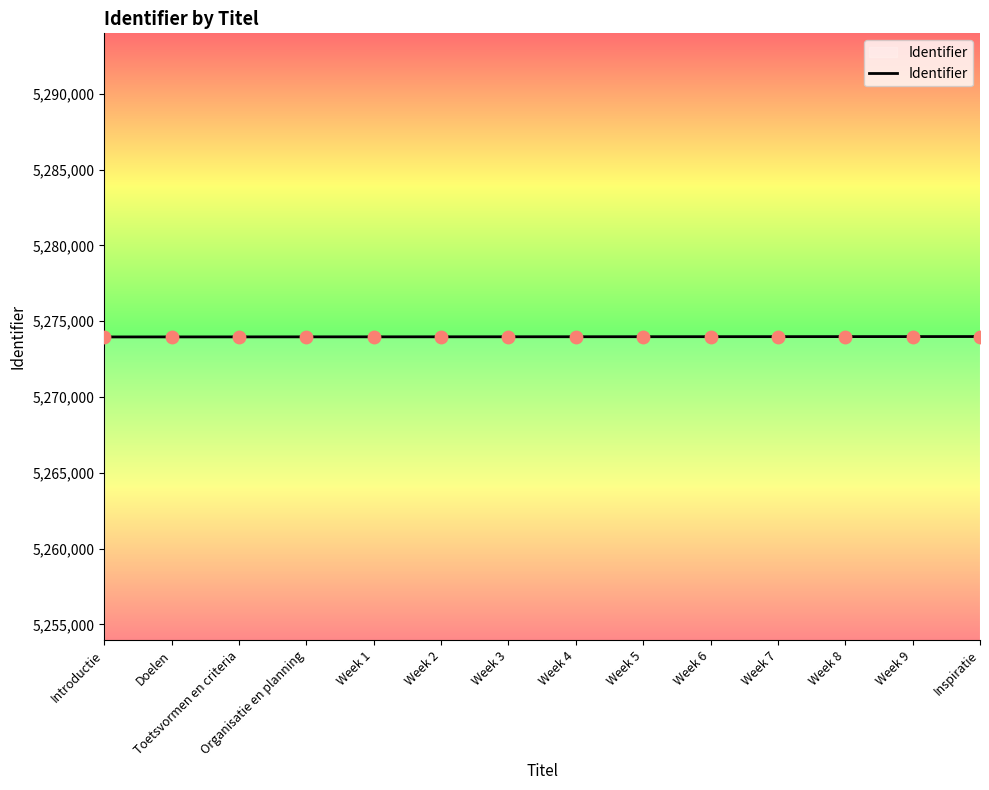

What is the ratio of the value at Introductie to the value at Week 9?

1.0